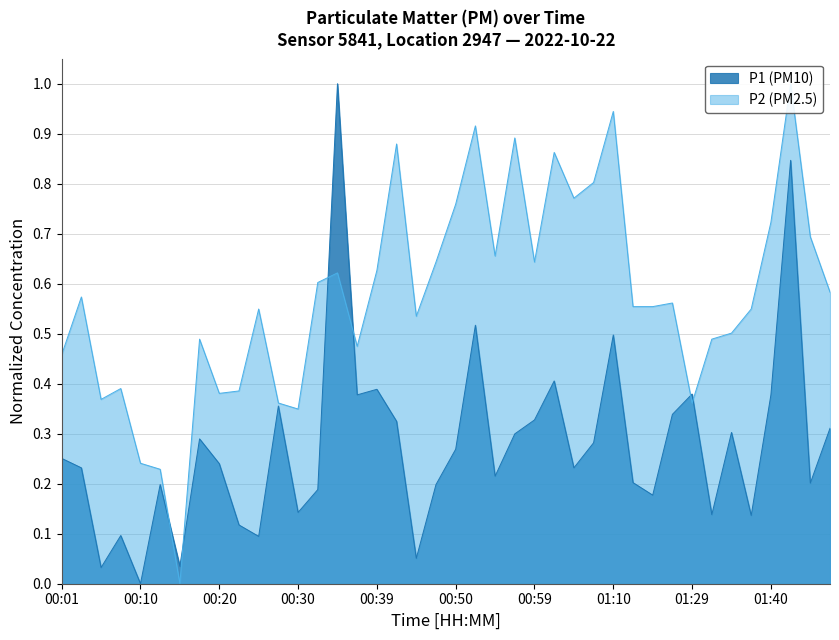

What is the sum of all P1 values?

11.1